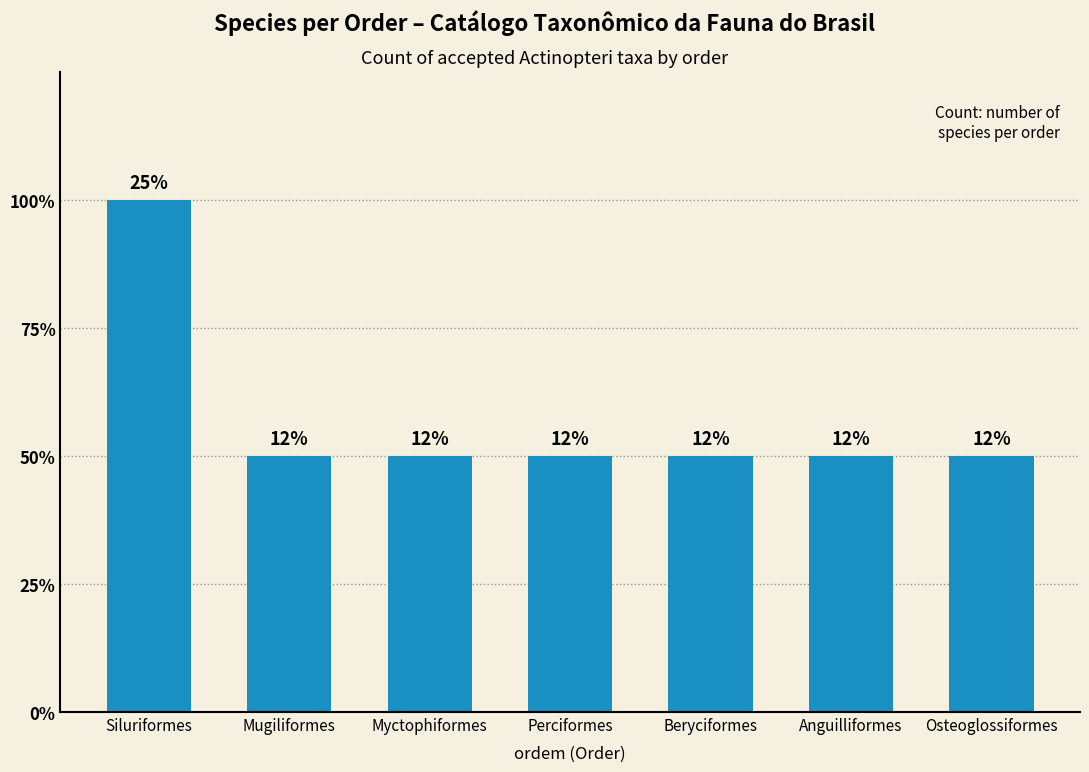

List the labels in order of value, smallest first.

Mugiliformes, Myctophiformes, Perciformes, Beryciformes, Anguilliformes, Osteoglossiformes, Siluriformes